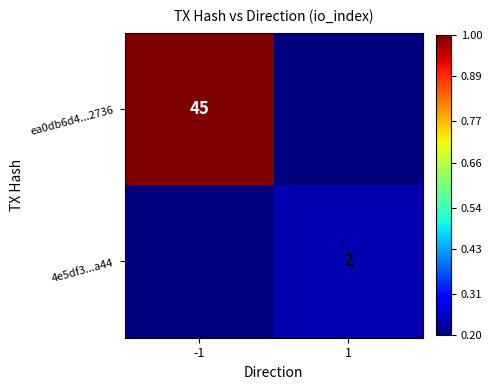

True or false: ea0db6d4...2736 has a value of 45.0 at -1.

True